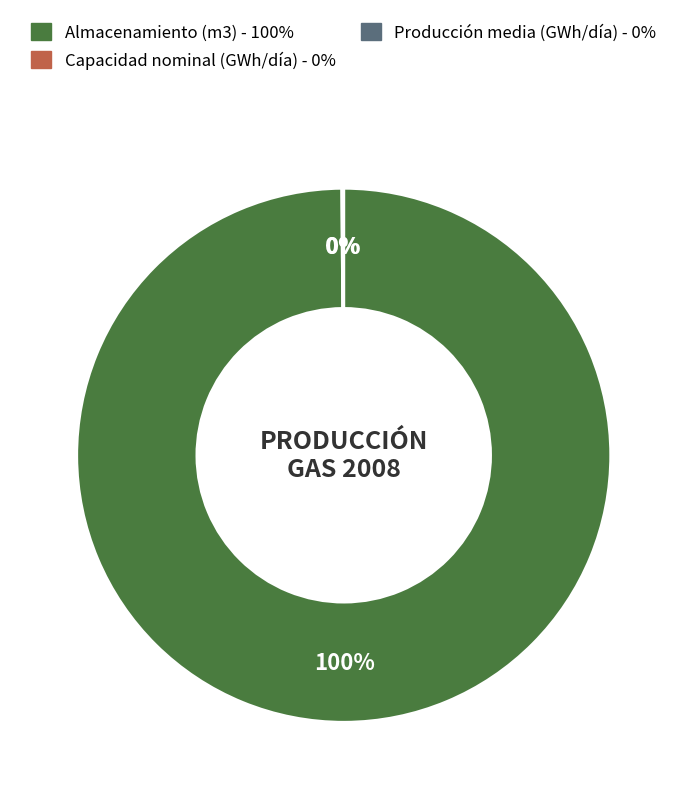

True or false: Almacenamiento (m3) accounts for 100% of the total.

True